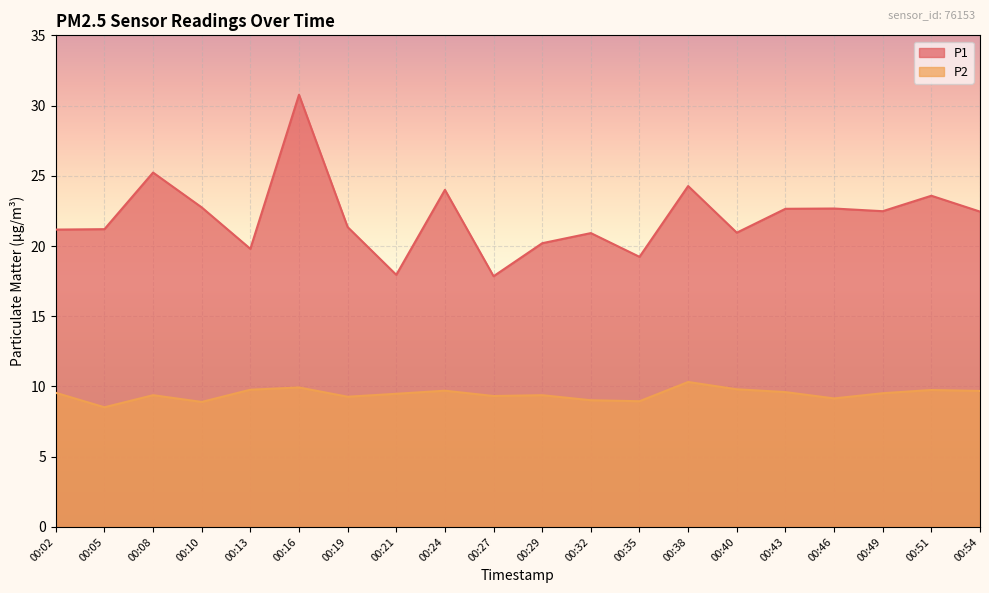

What is the sum of the P2 values at 00:27 and 00:49?

18.8